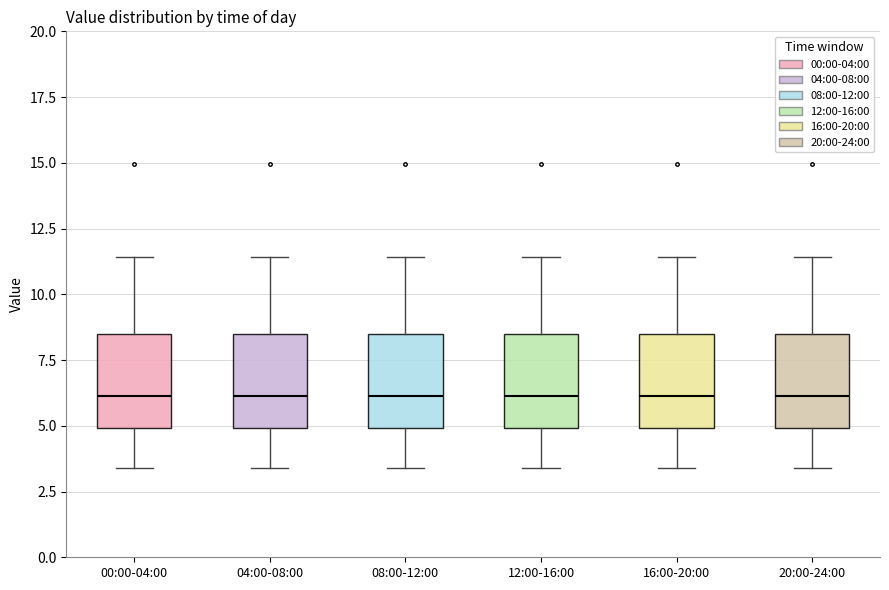

Where does the upper whisker of the box for 08:00-12:00 end on the y-axis? The values are not printed on the chart, so give them approximately, as read against the axis.

11.5